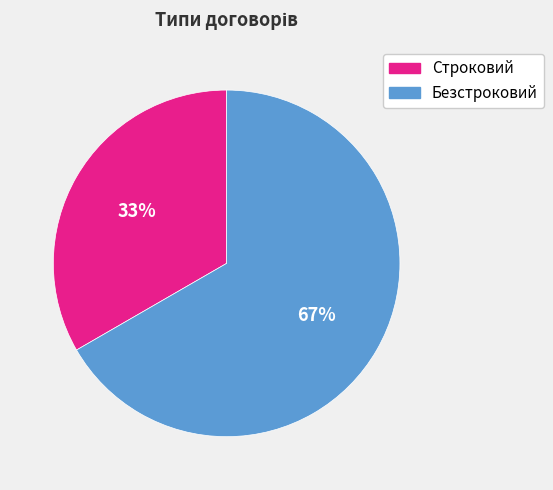

Rank the categories by value from highest to lowest.

Безстроковий, Строковий